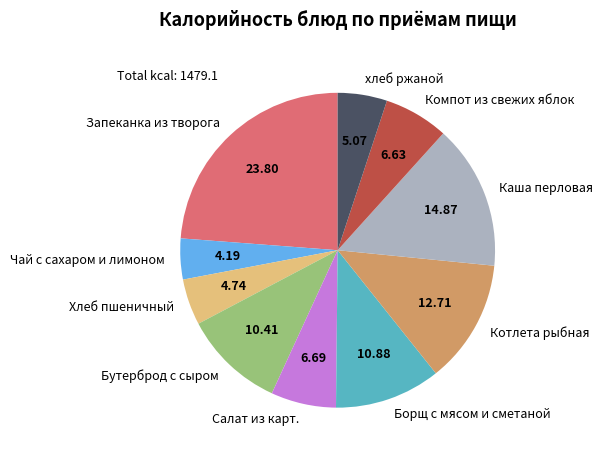

Does any single category account for the majority?

No